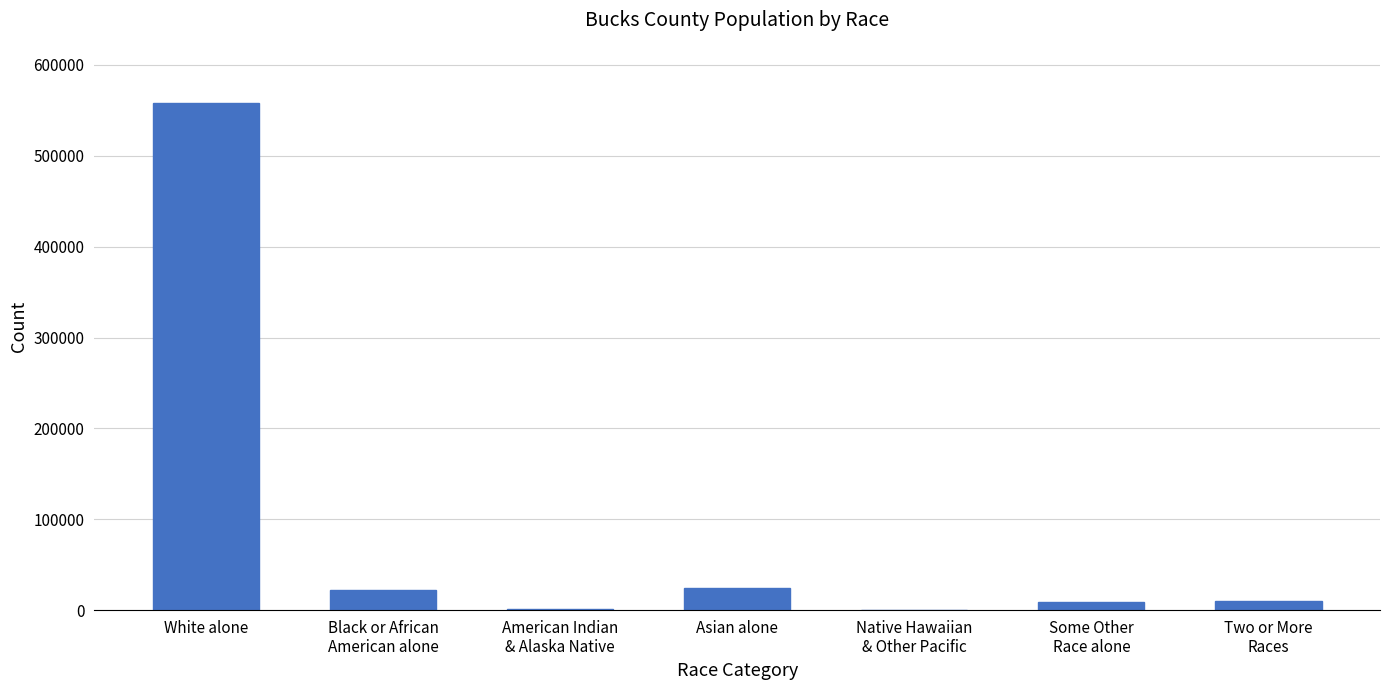

Between Asian alone and White alone, which is larger?

White alone